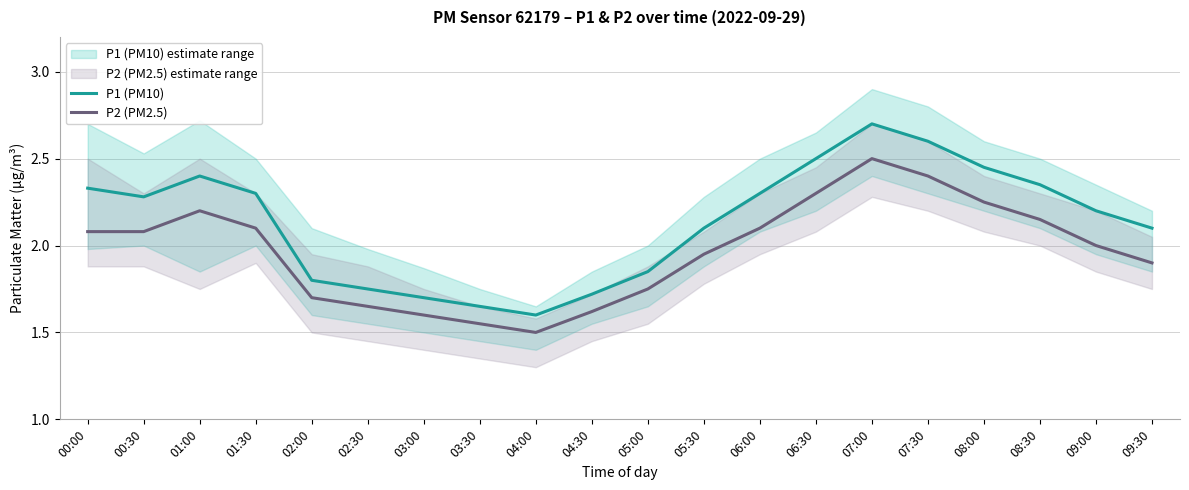

Where is the first local maximum for P2 (PM2.5)?

01:00